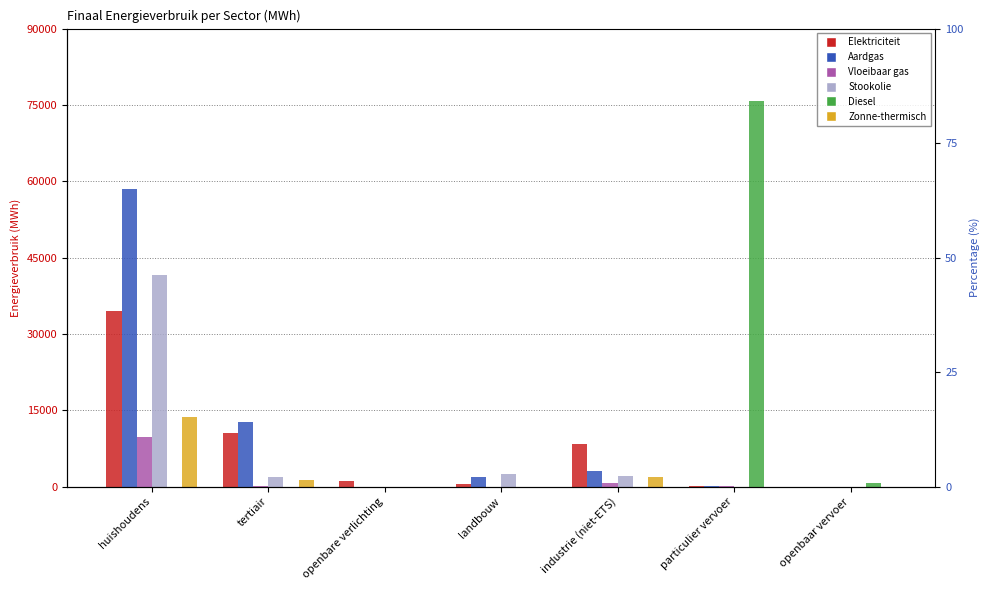

At huishoudens, list the series in order from largest to smallest.

Aardgas, Stookolie, Elektriciteit, Zonne-thermisch, Vloeibaar gas, Diesel